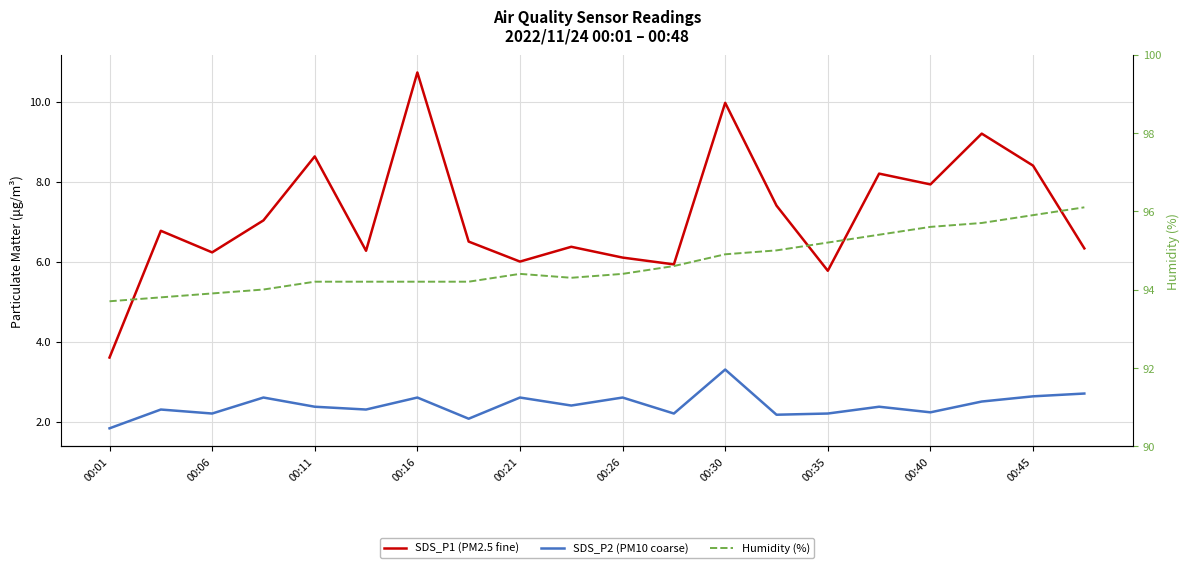

What are all the series names shown in the legend?

SDS_P1 (PM2.5 fine), SDS_P2 (PM10 coarse), Humidity (%)